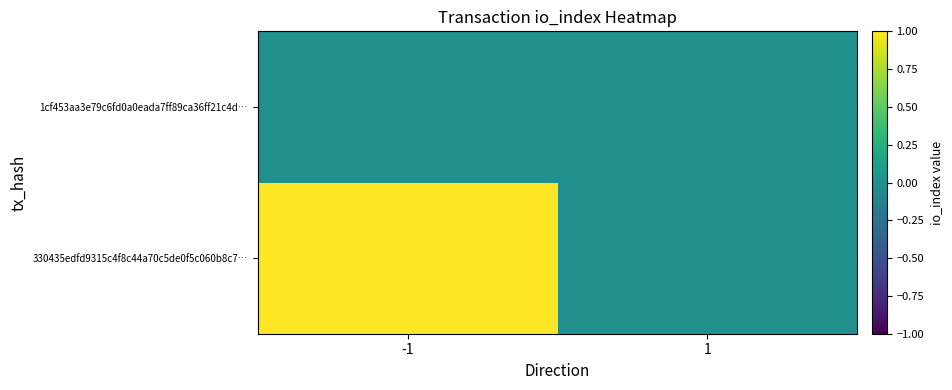

At which category is the sum across all series the highest?

-1